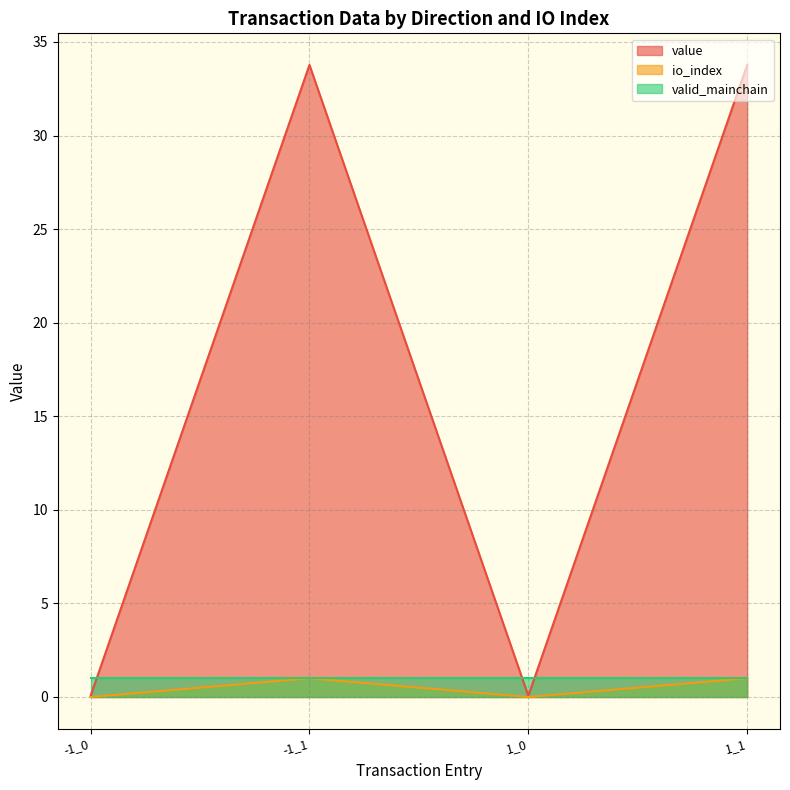

The value series shows 0.1 at -1_0. True or false?

True